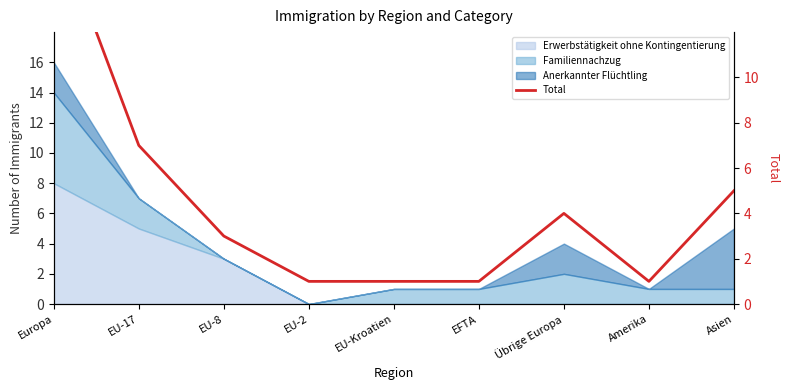

True or false: the data shows 2 at EU-17.

False